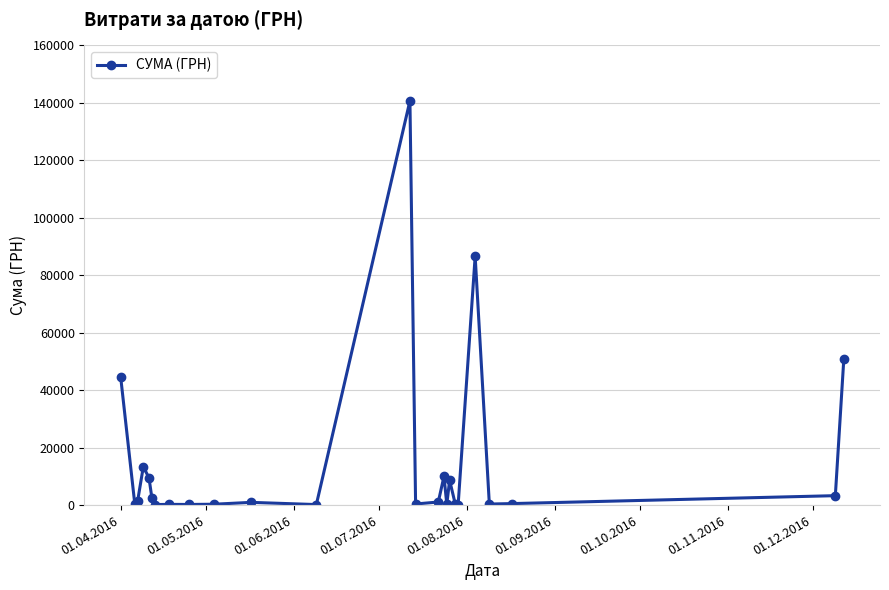

What is the greatest value displayed?

140706.2